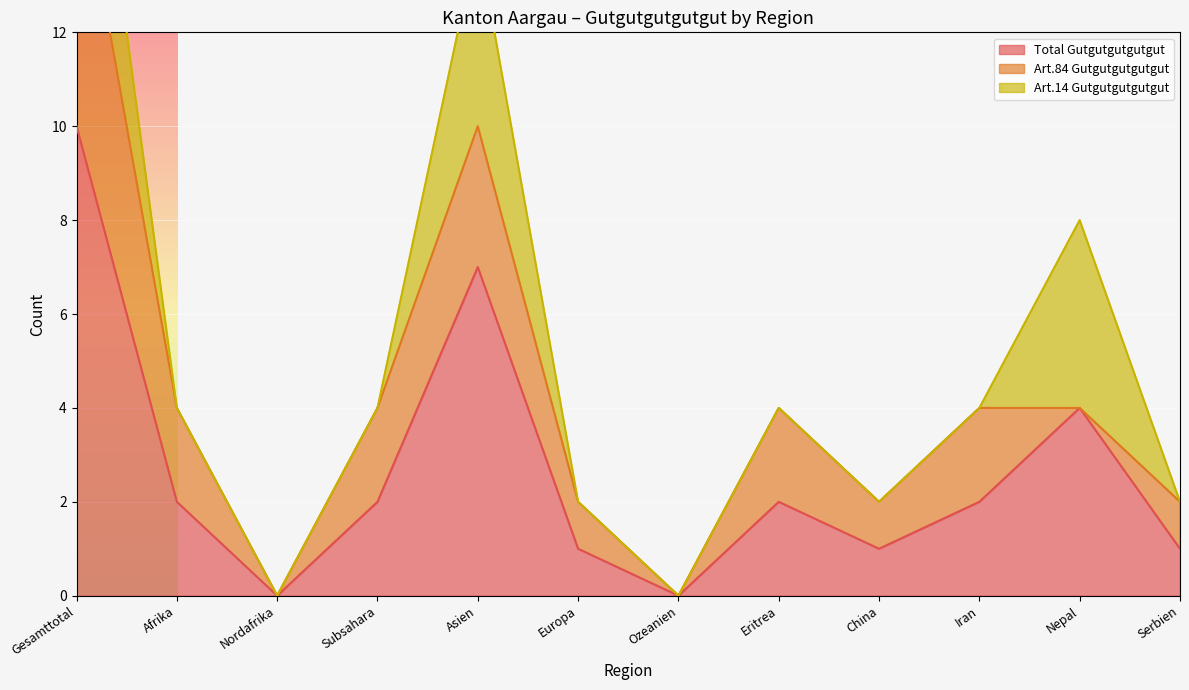

The Art14 Gutgutgutgutgut series shows 2 at Total Afrika. True or false?

False